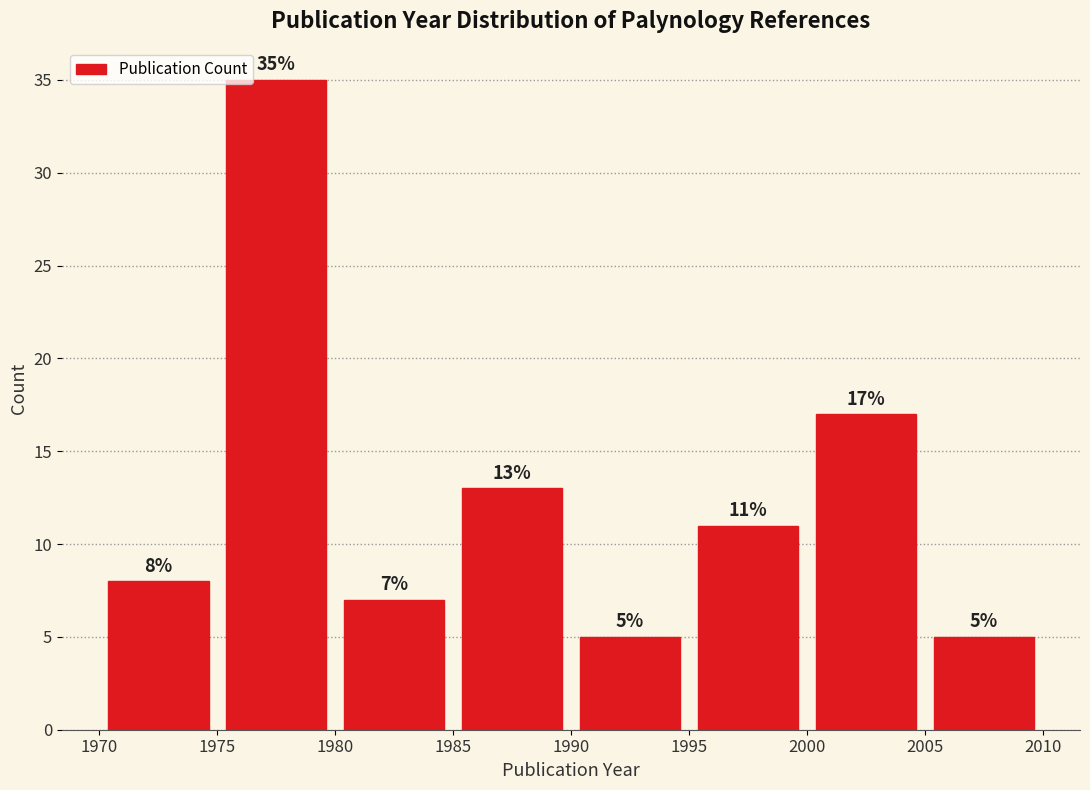

Reading left to right, list every bar in this chart as the range it spans on the x-axis followed by its height.

1970 to 1975: 8
1975 to 1980: 35
1980 to 1985: 7
1985 to 1990: 13
1990 to 1995: 5
1995 to 2000: 11
2000 to 2005: 17
2005 to 2010: 5